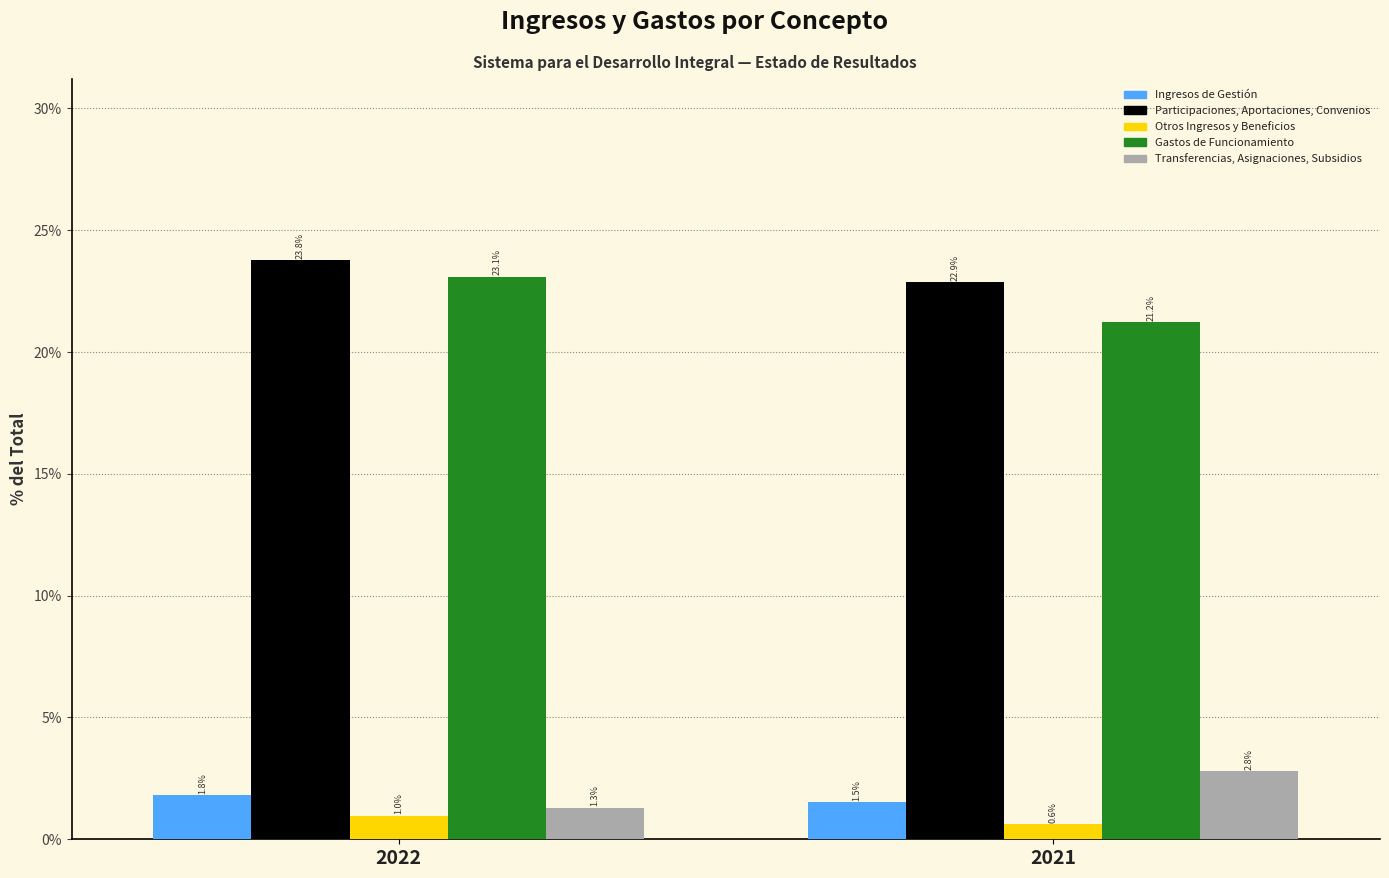

Reading left to right, transcribe all the data shown in this chart.

Ingresos de Gestión: 1.8	1.5
Participaciones, Aportaciones, Convenios: 23.8	22.9
Otros Ingresos y Beneficios: 1.0	0.6
Gastos de Funcionamiento: 23.1	21.2
Transferencias, Asignaciones, Subsidios: 1.3	2.8